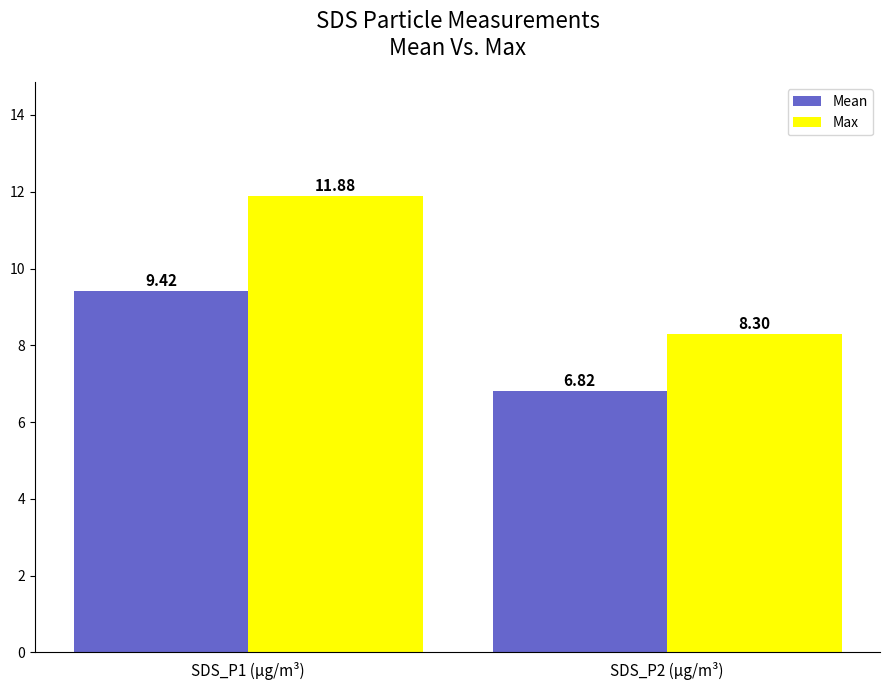

What is the label of the 2nd bar from the right?

SDS_P1 (µg/m³)